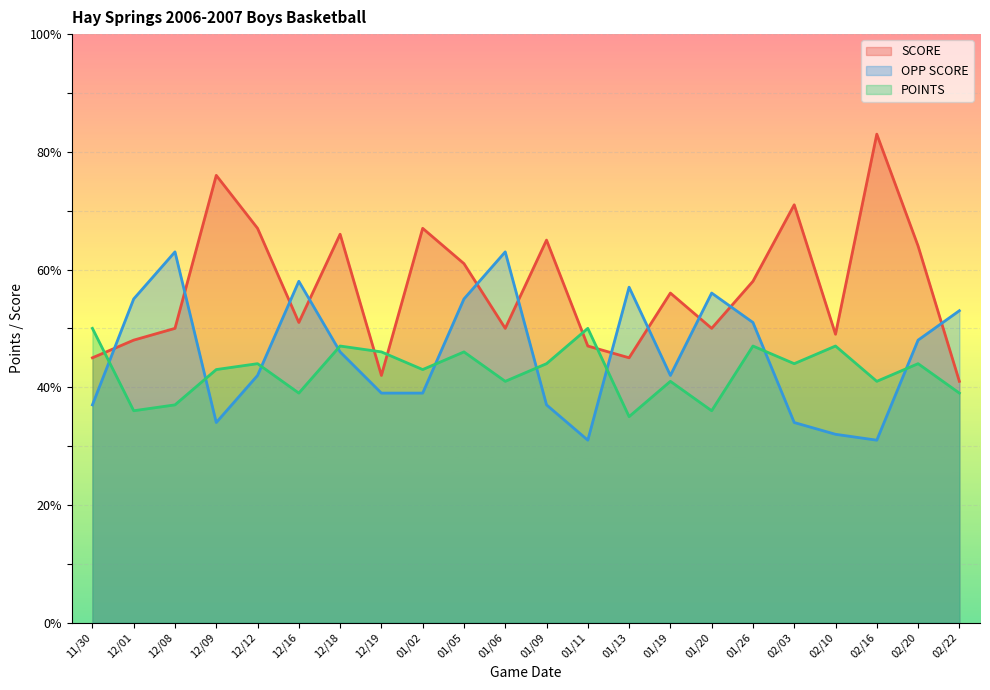

Which label corresponds to the largest value in the chart?

02/16